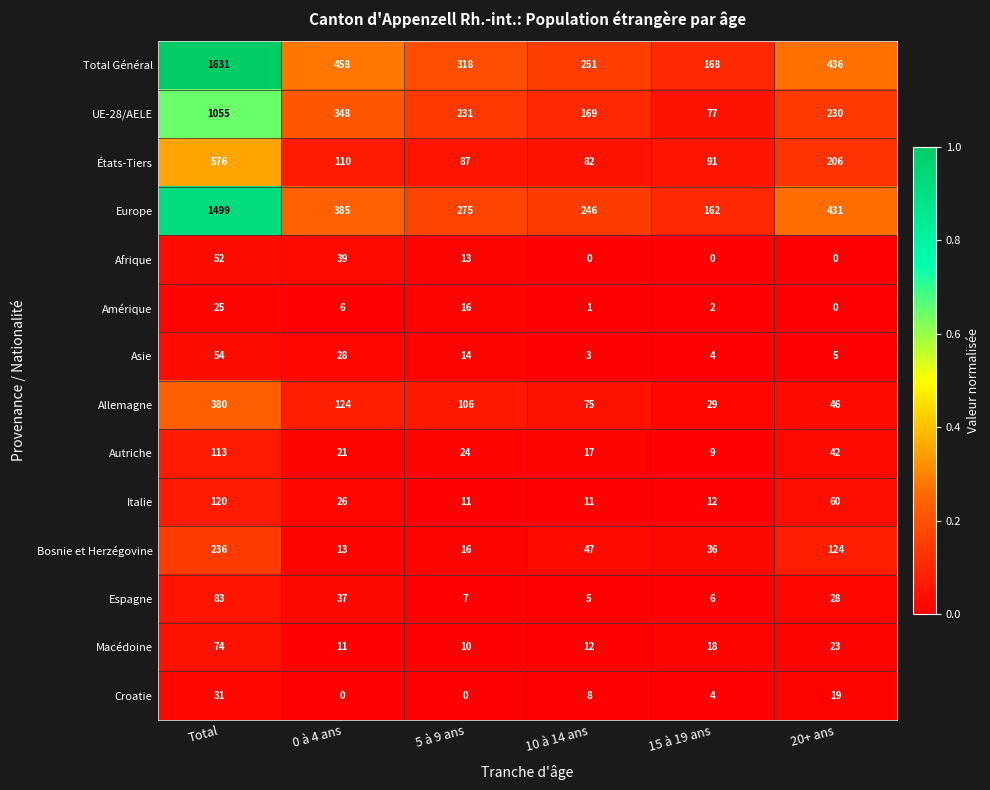

At 0 à 4 ans, list the series in order from largest to smallest.

Total Général, Europe, UE-28/AELE, Allemagne, États-Tiers, Afrique, Espagne, Asie, Italie, Autriche, Bosnie et Herzégovine, Macédoine, Amérique, Croatie